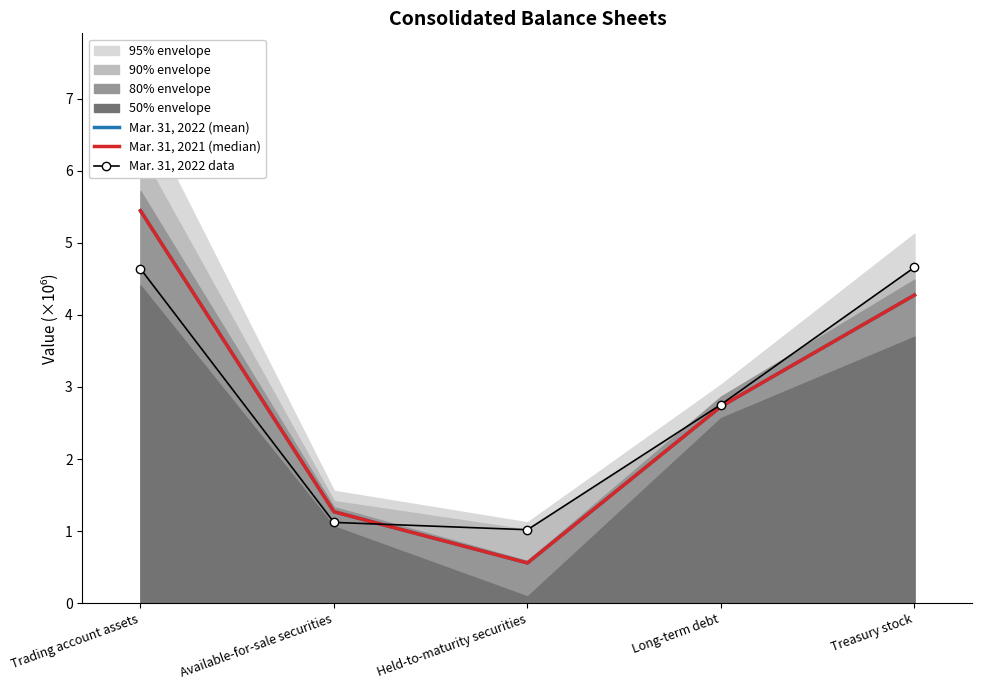

What is the label of the 3rd point from the left?

Held-to-maturity securities